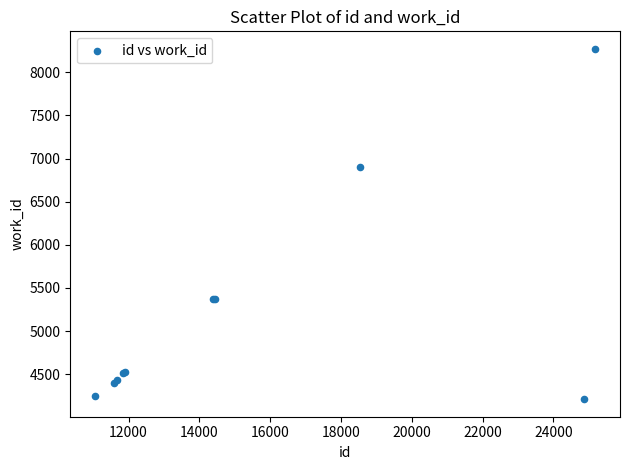

What Y value in the scatter plot is closest to 6241?

6899